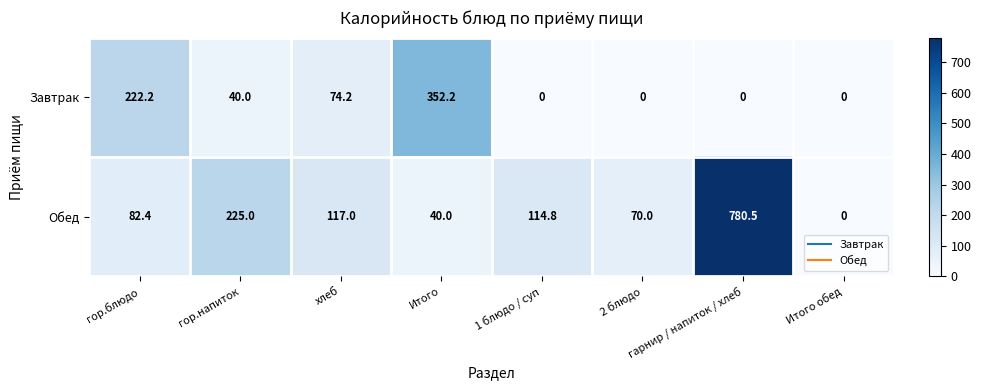

Which series has the largest total across all categories?

Обед